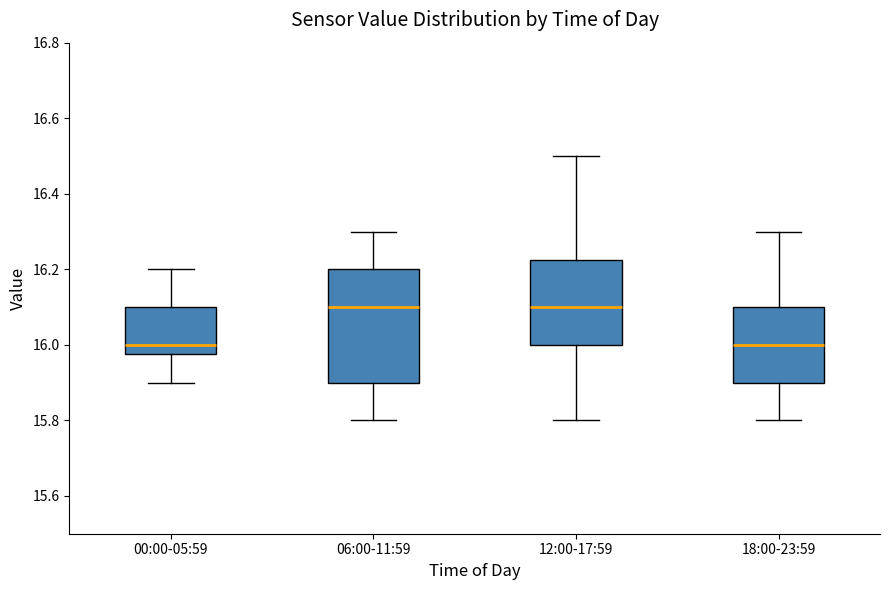

Where does the median line of the box for 06:00-11:59 sit on the y-axis? The values are not printed on the chart, so give them approximately, as read against the axis.

16.10